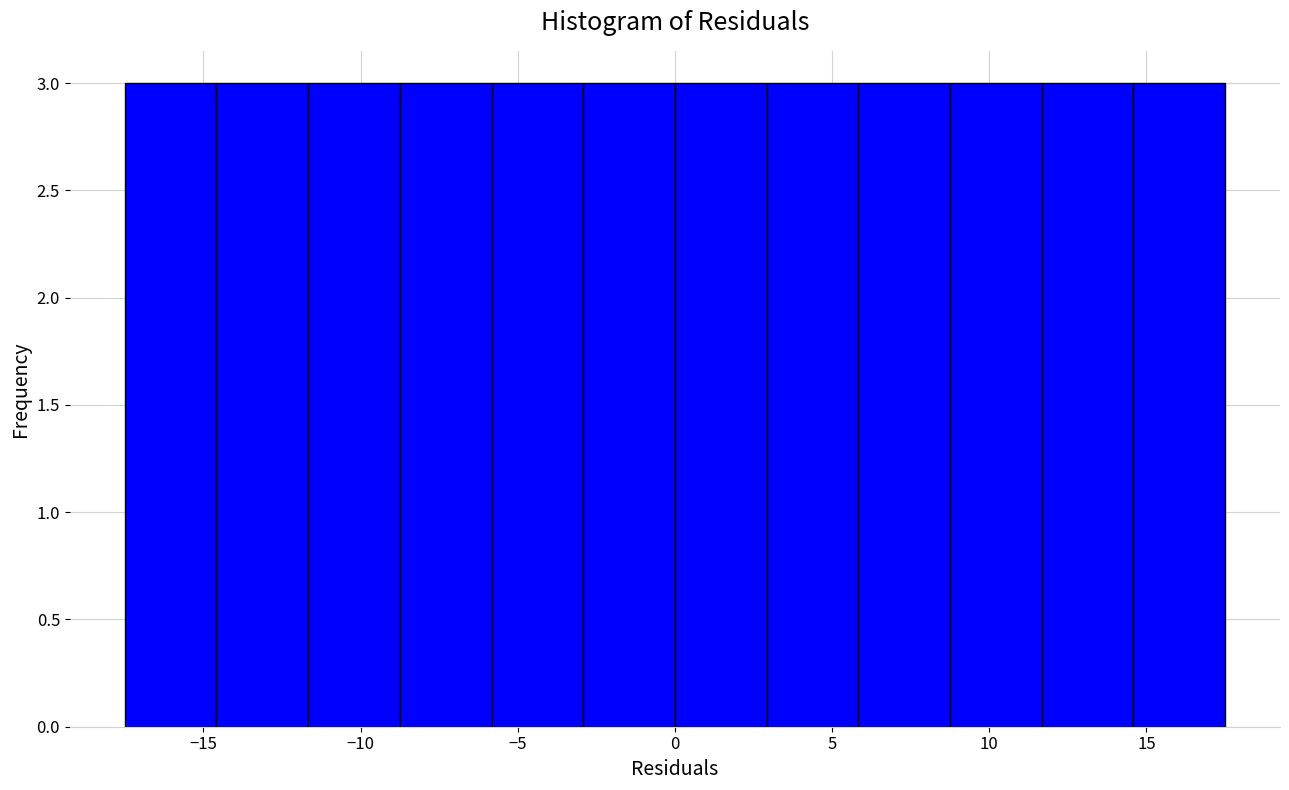

What is the height of the bar covering -14.5 to -11.5 on the x-axis? Neither the bar edges nor the heights are printed on the chart, so give them approximately, as read against the axes.

3